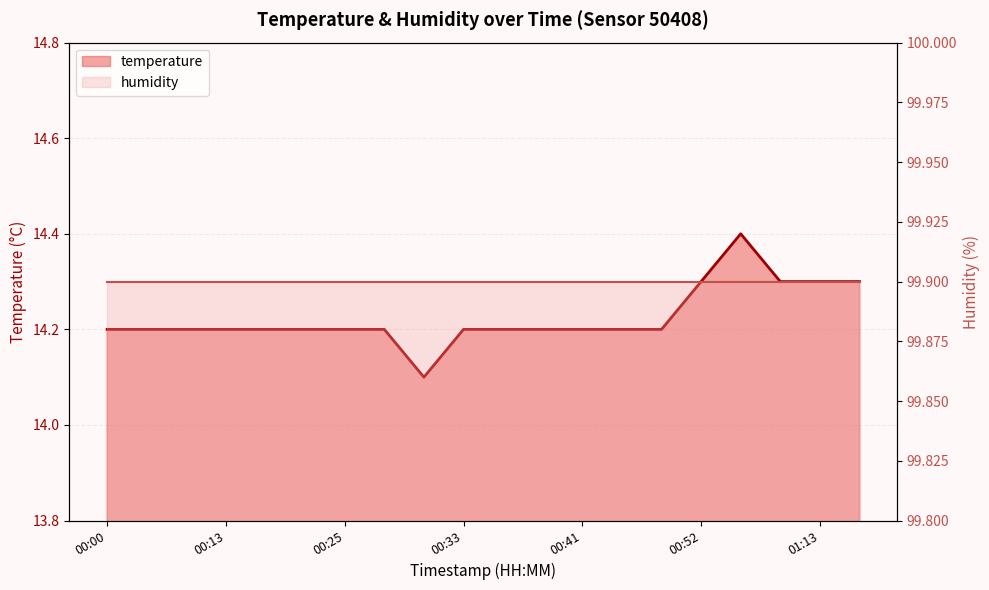

What is the ratio of the value at 00:16 to the value at 00:13?

1.0